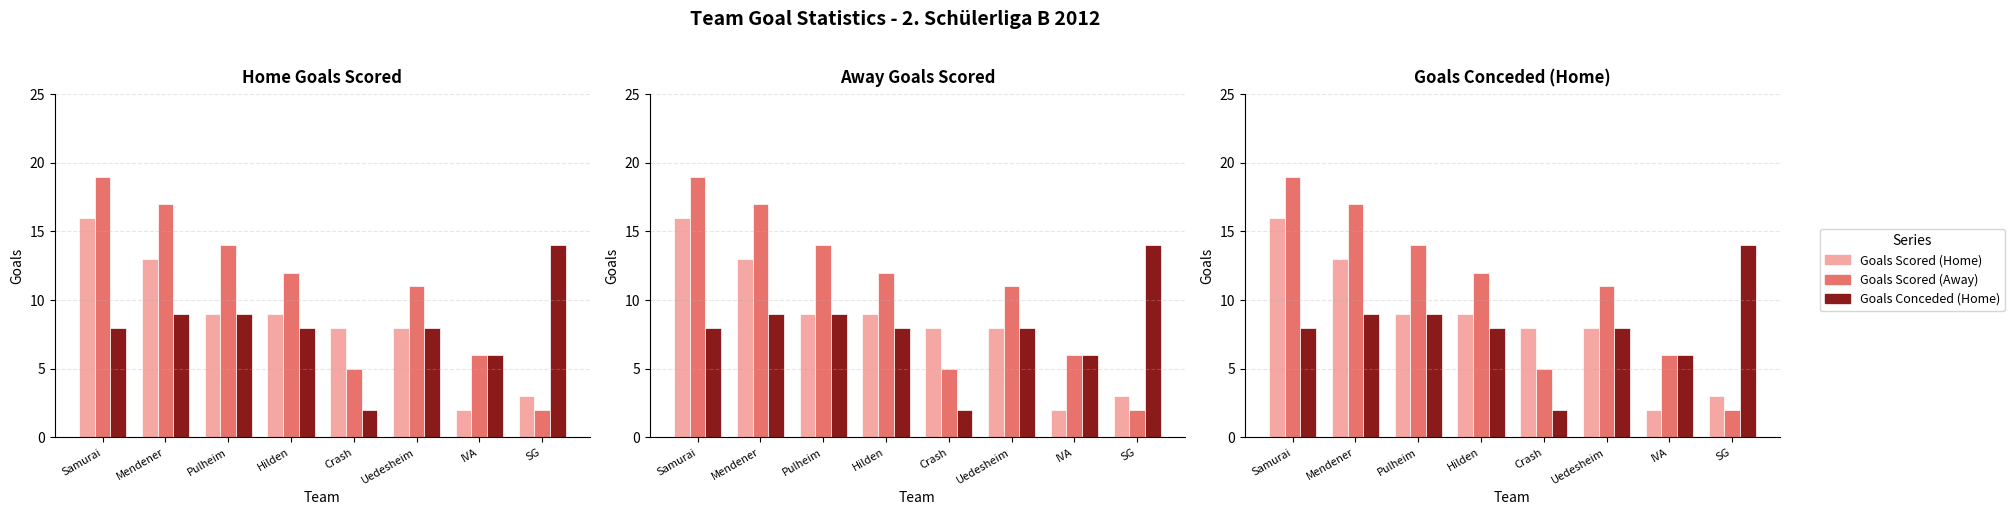

Is the value of Goals Conceded (Home) at Uedesheim greater than the value of Goals Scored (Away) at Mendener?

No